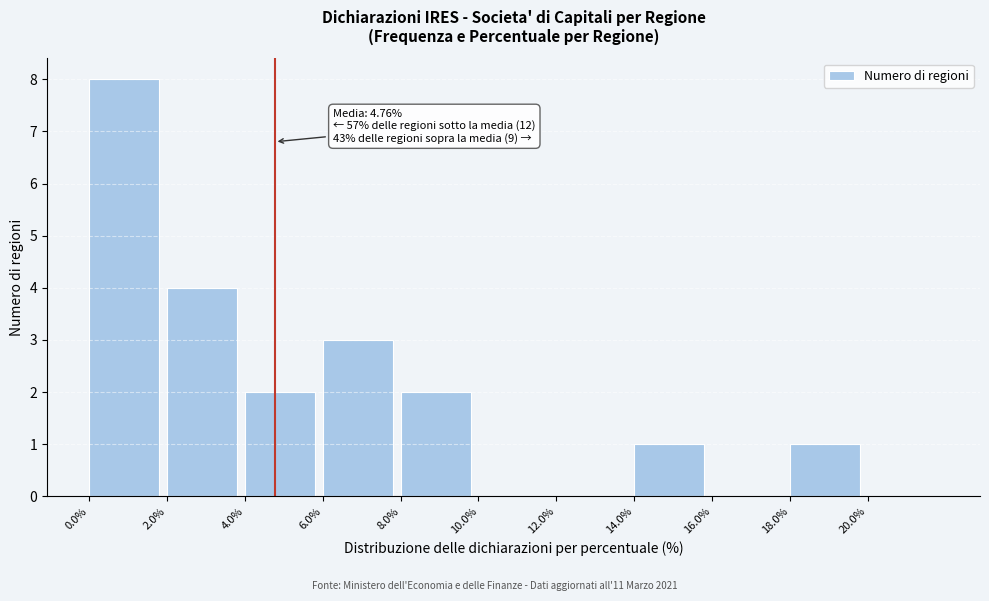

Over which range of the x-axis is the bar tallest?

0 to 2